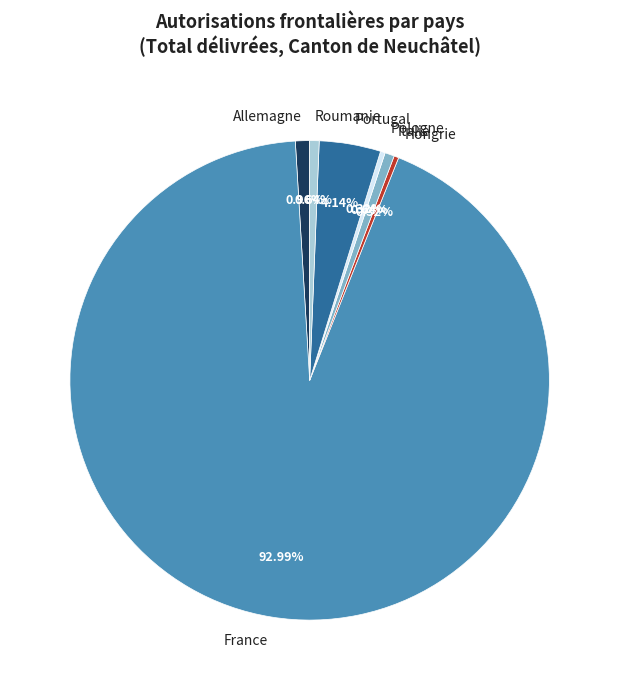

Approximately how many times larger is the value at Roumanie compared to Allemagne?

0.7